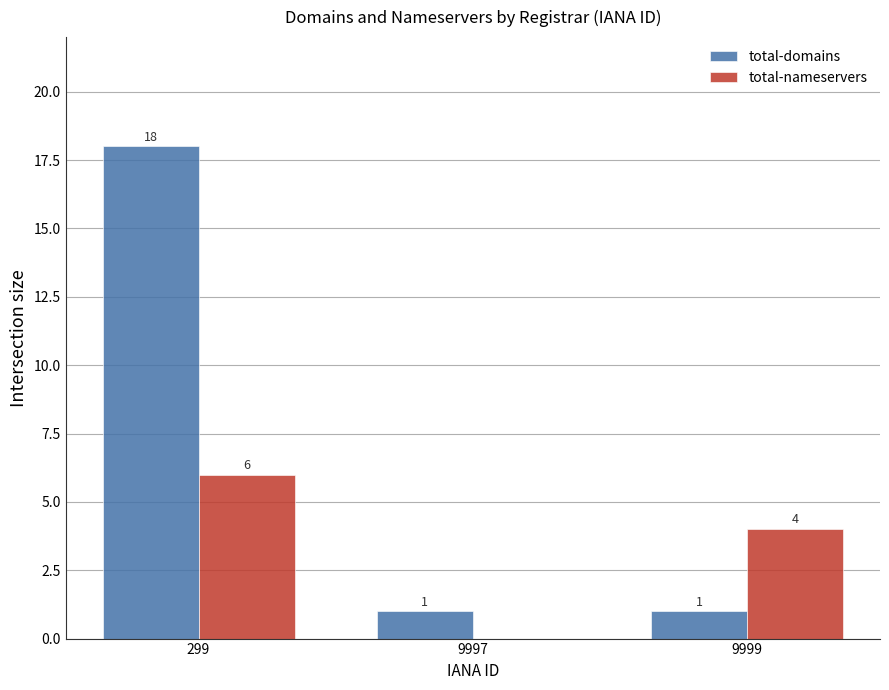

Which series changed the most between 299 and 9999?

total-domains